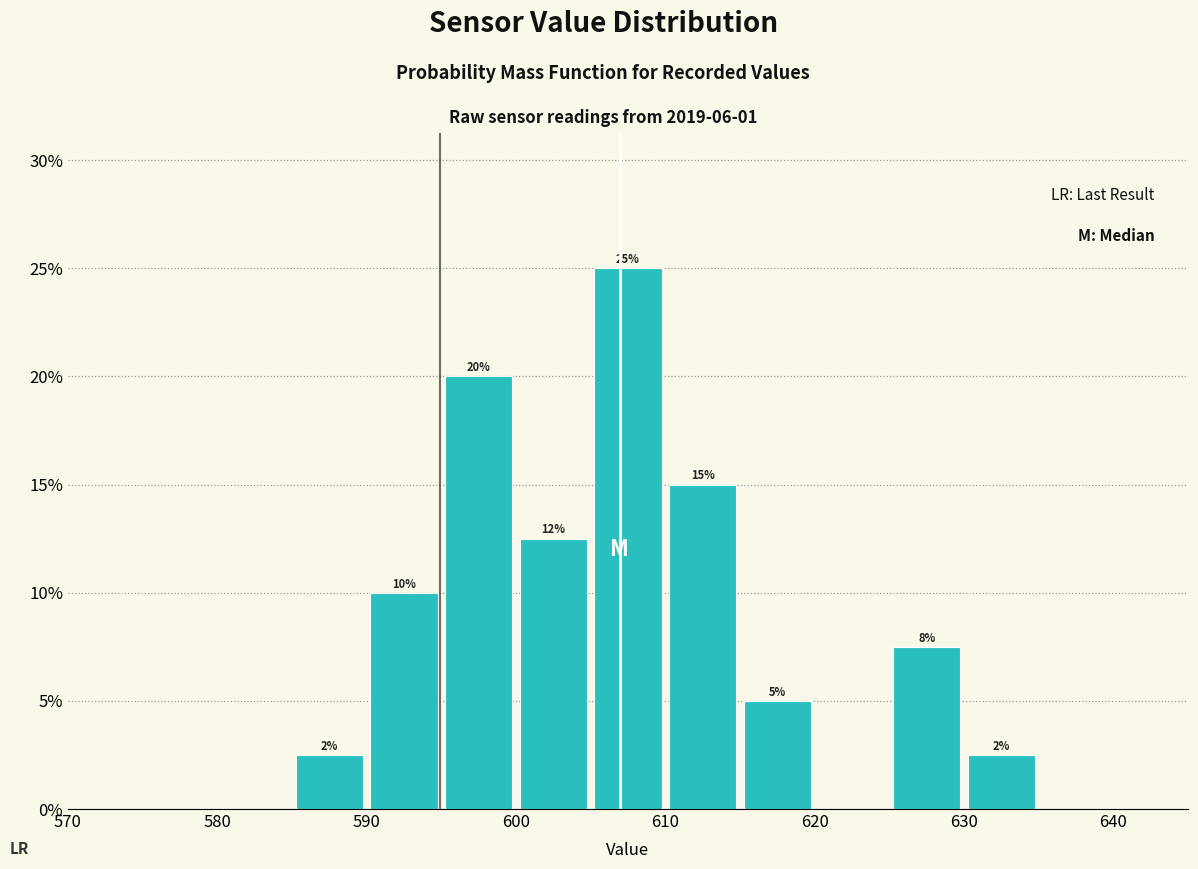

Over which range of the x-axis is the bar tallest?

605 to 610